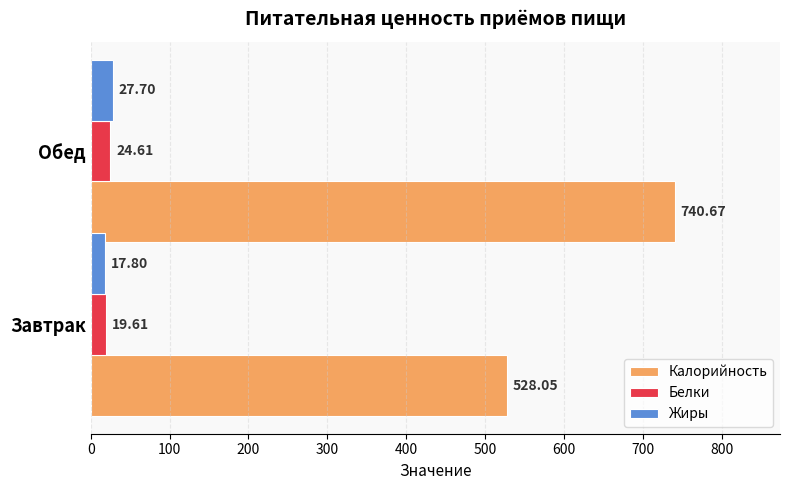

How many Белки values are between 19 and 24?

1